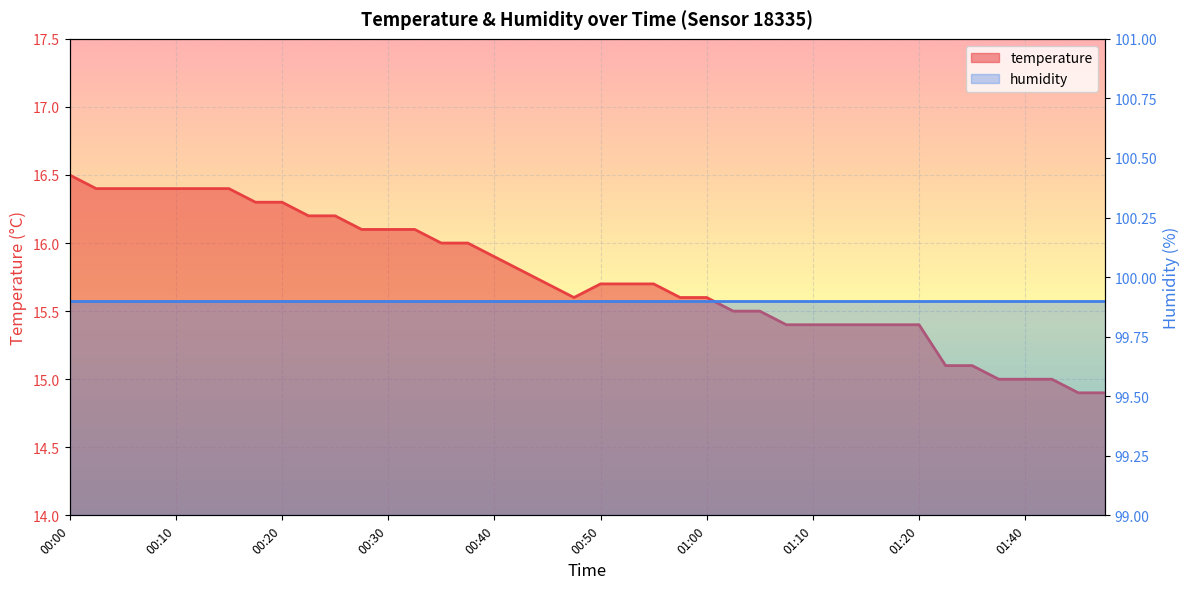

How many points are lower than both their immediate neighbors (excluding endpoints)?

1